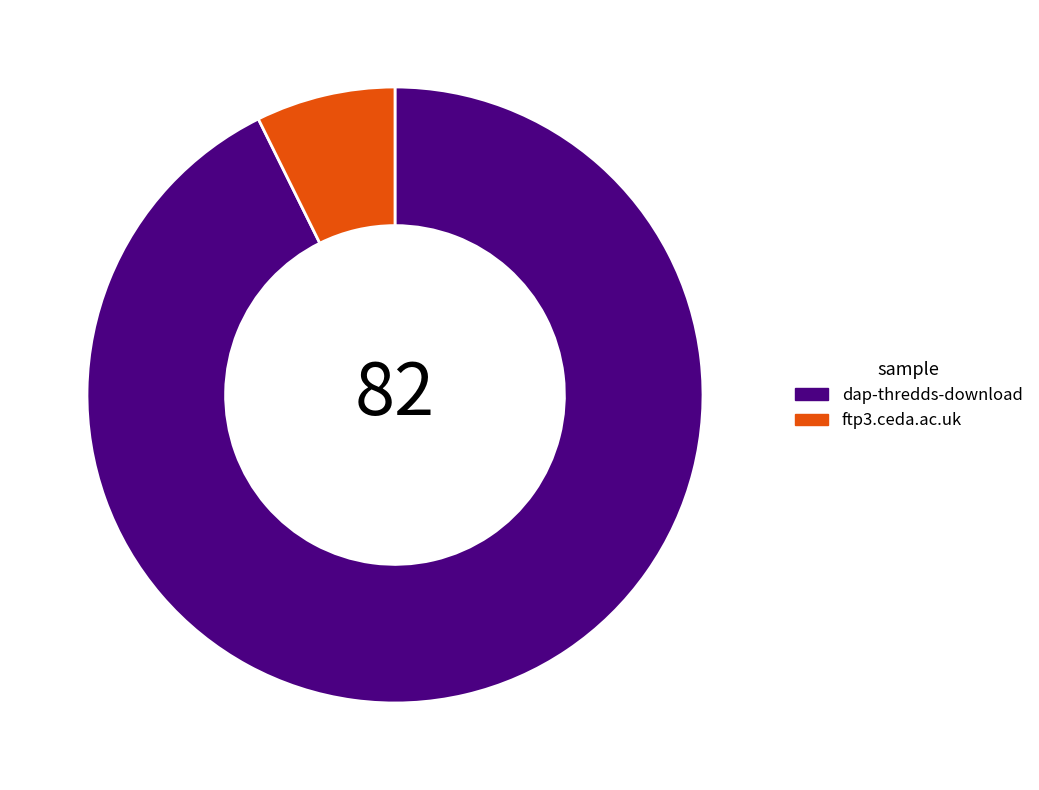

Which slice is the largest?

dap-thredds-download